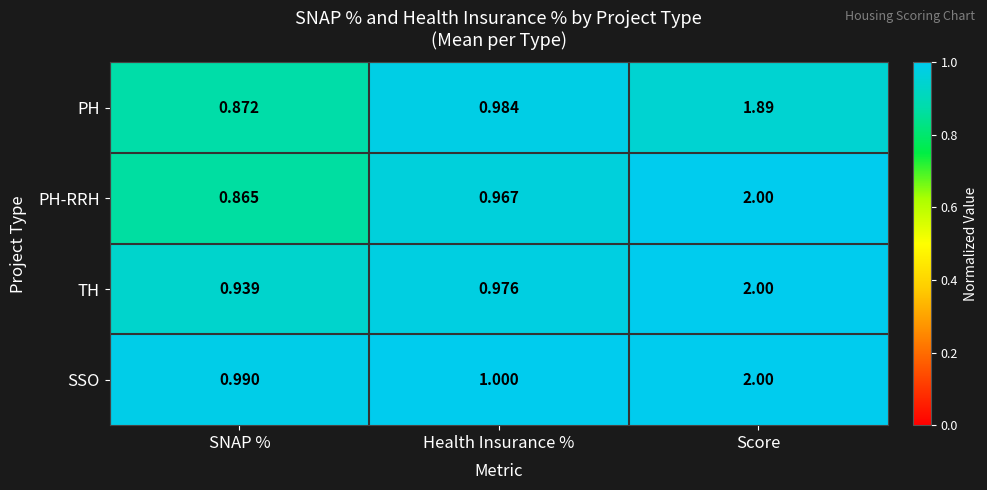

List the labels in order of PH-RRH value, smallest first.

SNAP %, Health Insurance %, Score